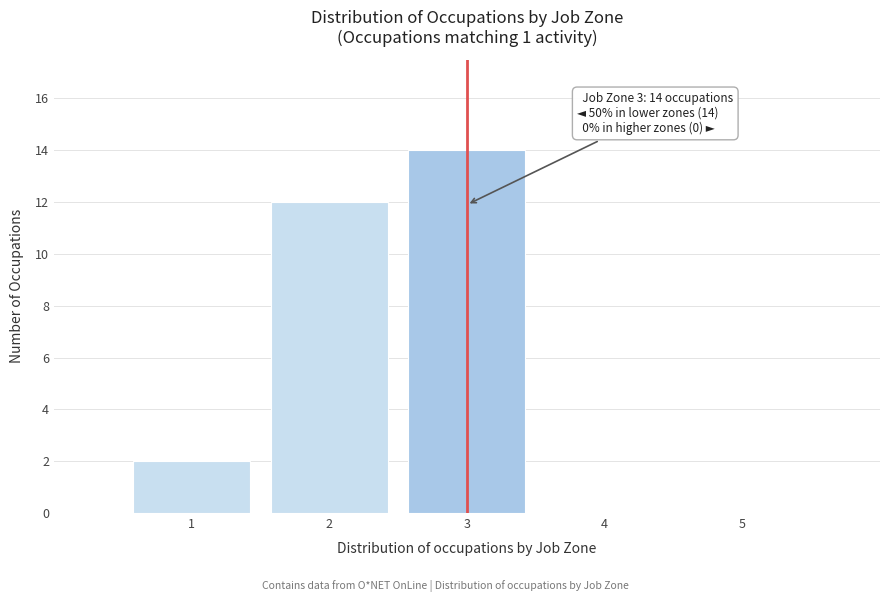

Which range on the x-axis has the tallest bar?

2.5 to 3.5